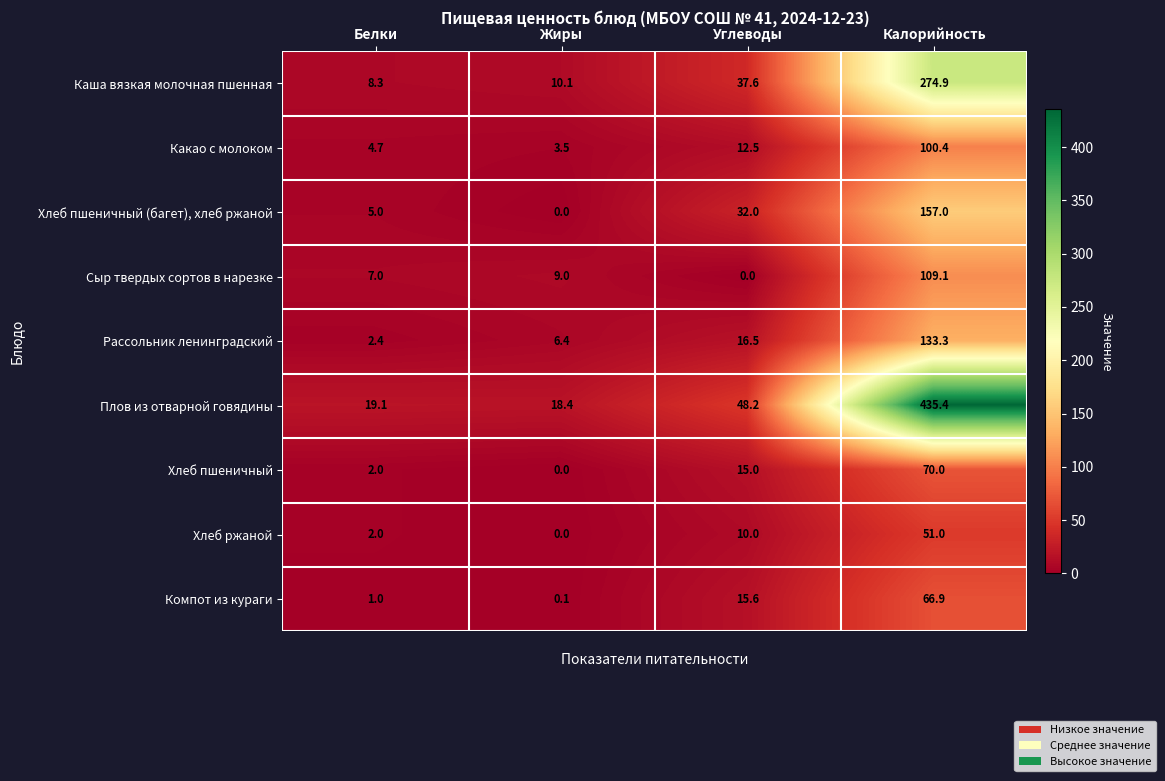

At which category is the sum across all series the highest?

Калорийность